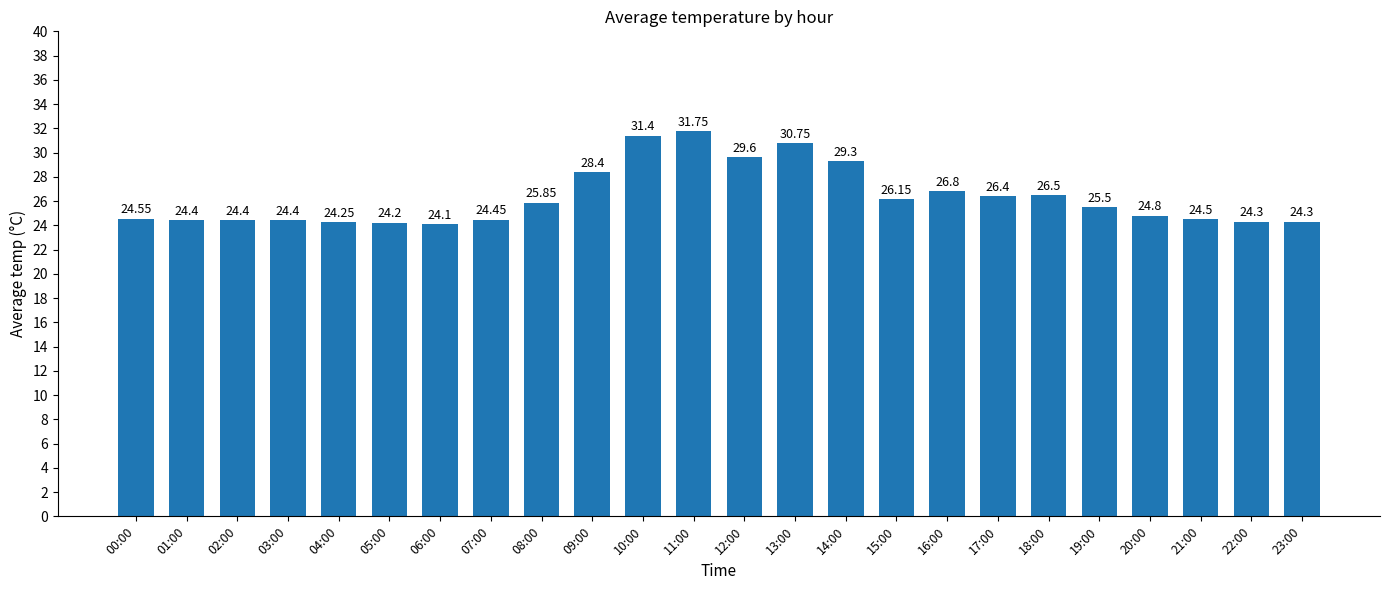

What is the change in value from 06:00 to 14:00?

+5.2